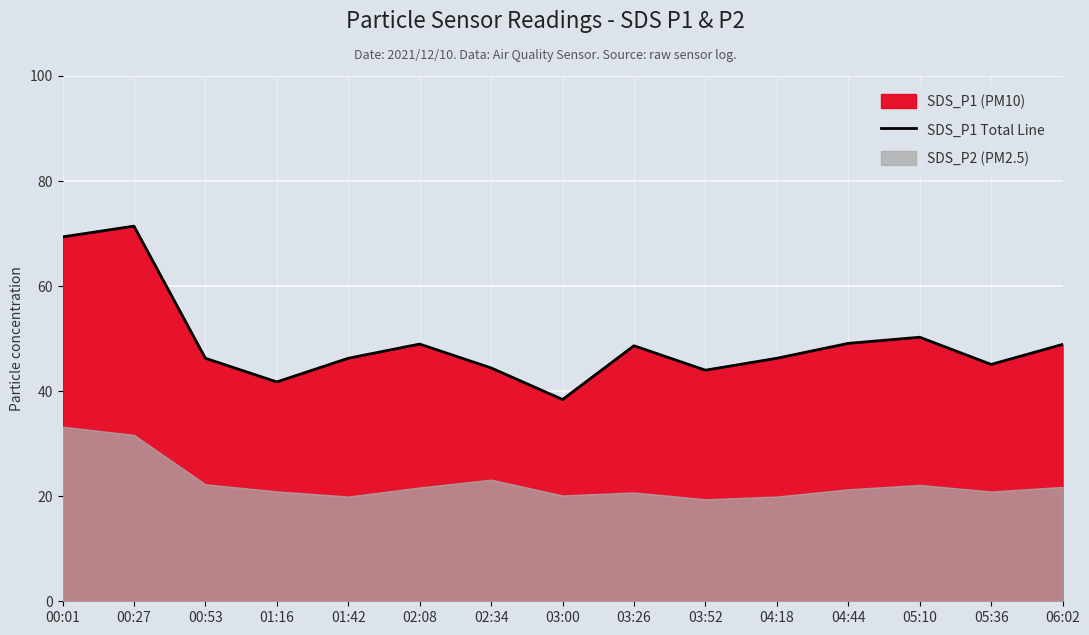

List the labels in order of value, largest first.

00:27, 00:01, 05:10, 04:44, 02:08, 06:02, 03:26, 00:53, 01:42, 04:18, 05:36, 02:34, 03:52, 01:16, 03:00